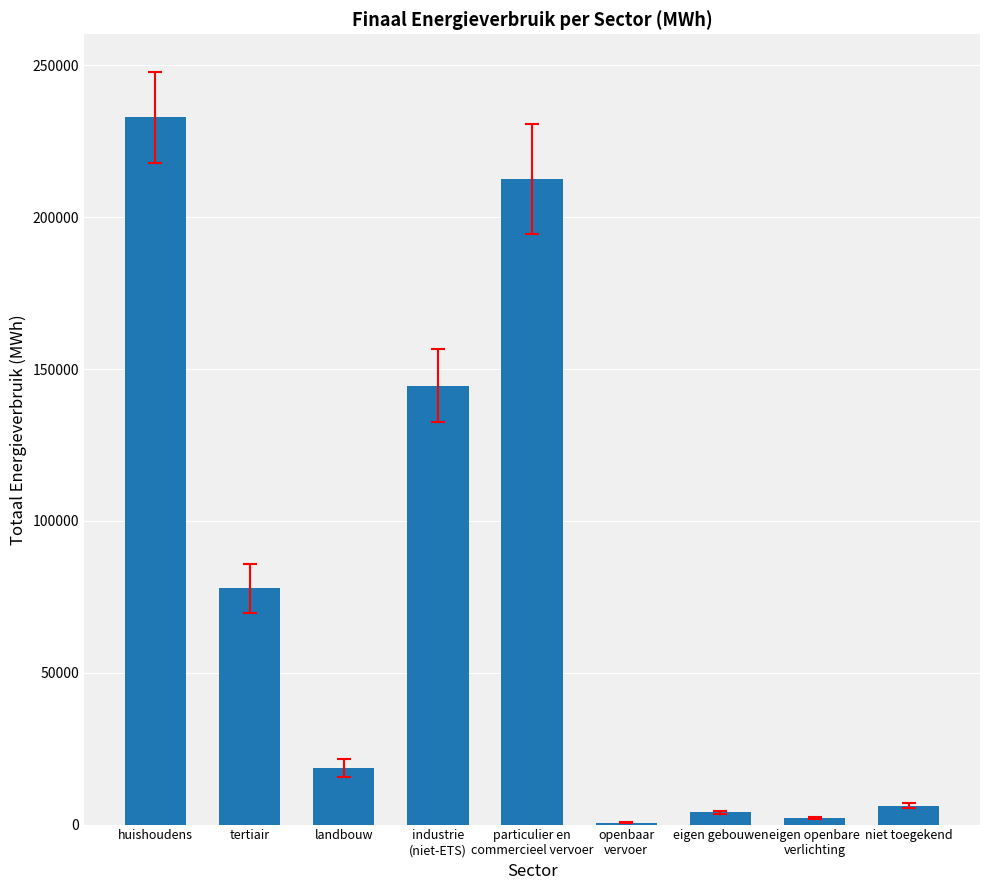

How many data points are above 18574?

5